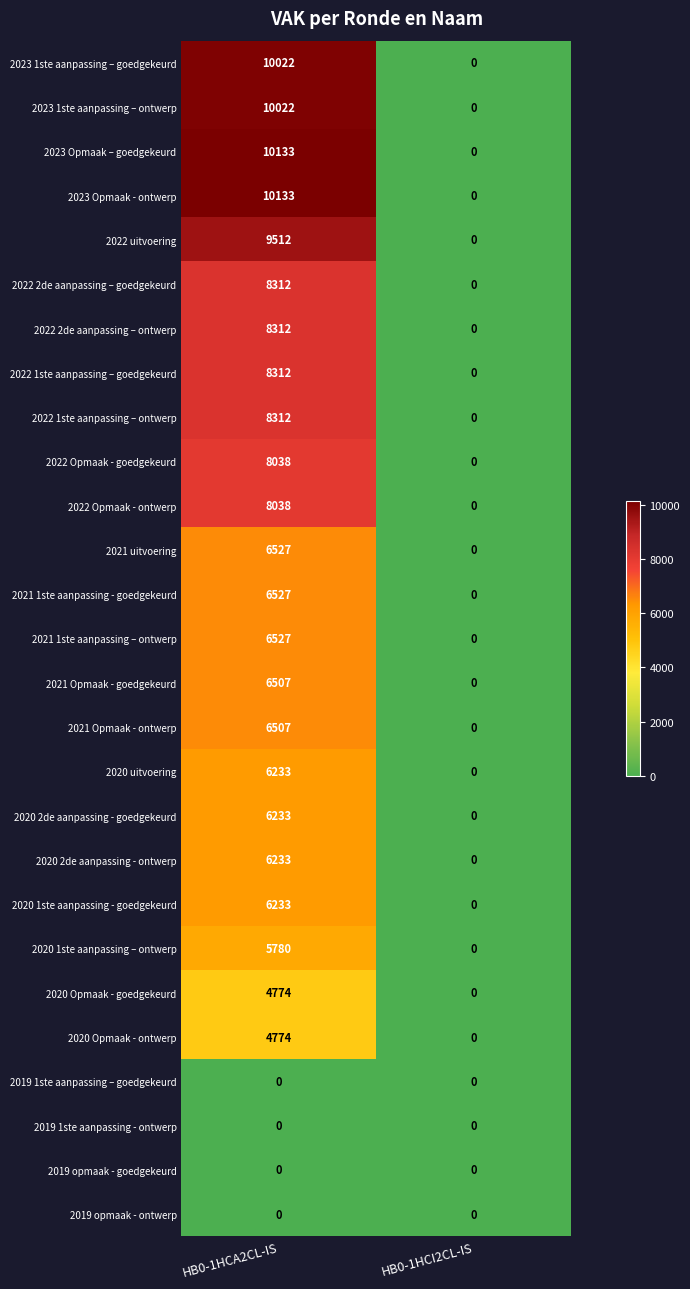

What is the sum of the 2023 Opmaak - ontwerp values at HB0-1HCI2CL-IS and HB0-1HCA2CL-IS?

10133